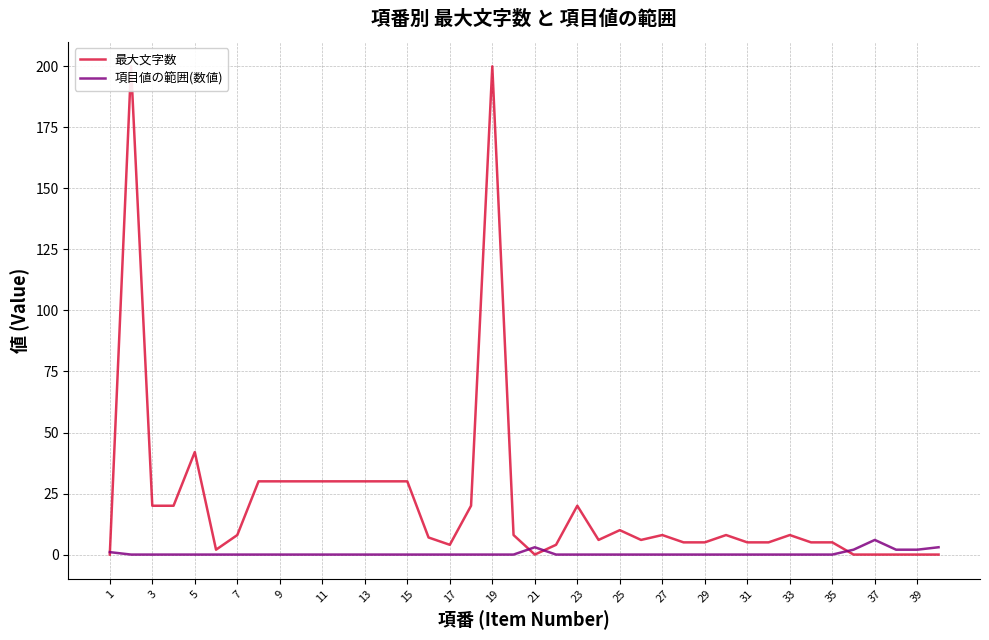

Is it true that 項目値の範囲(数値) equals 0 at 13?

True